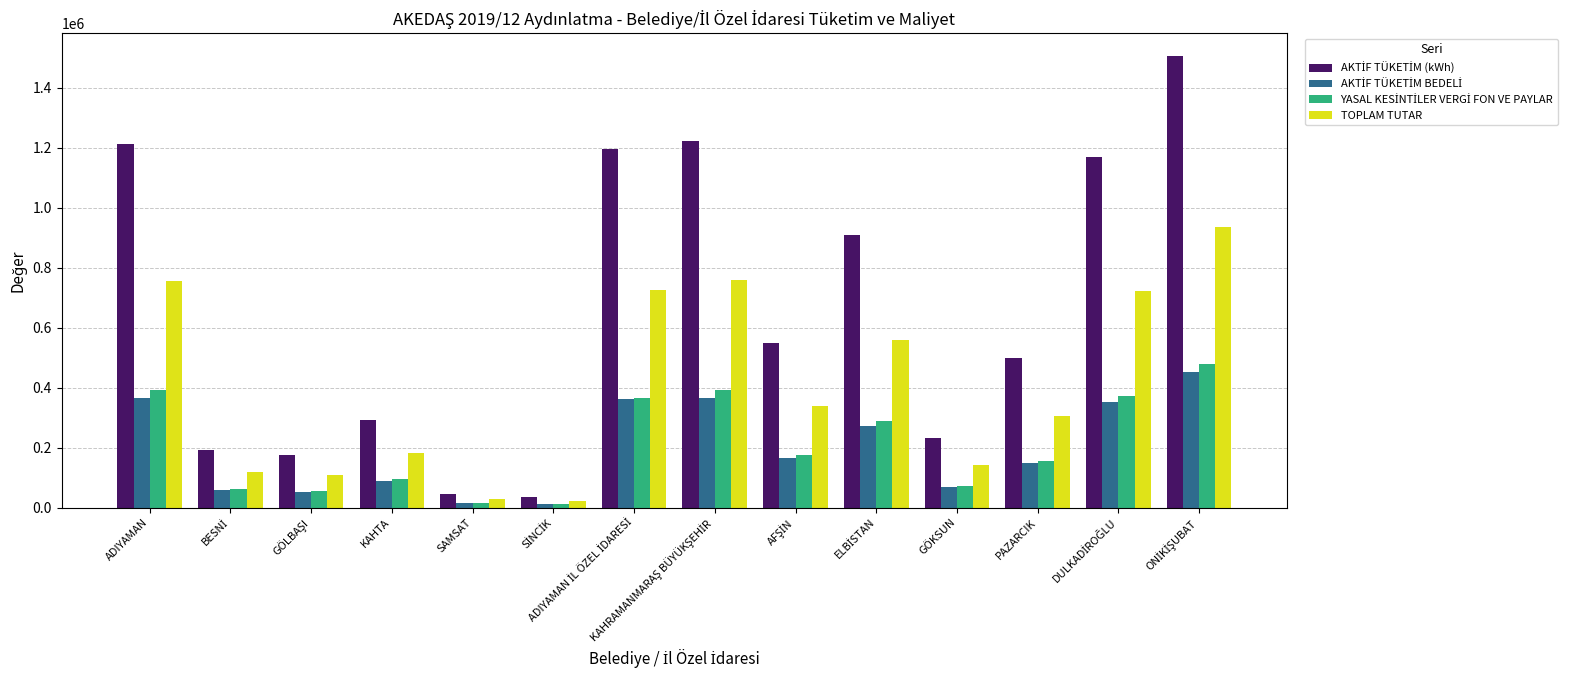

What is the difference between the maximum and minimum values in the TOPLAM TUTAR series?

911686.5